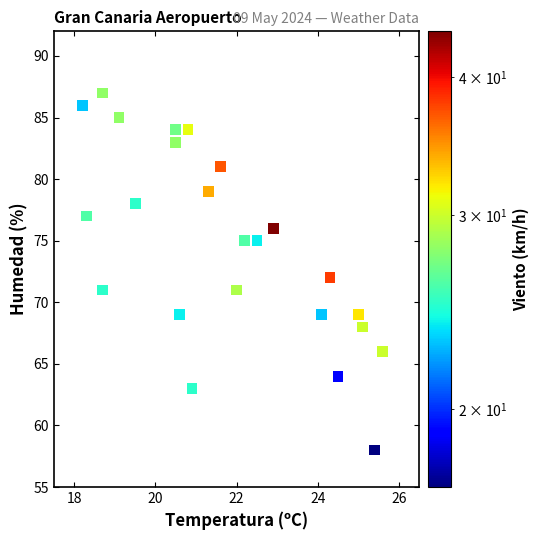

What is the range of Y values (max minus min)?

29